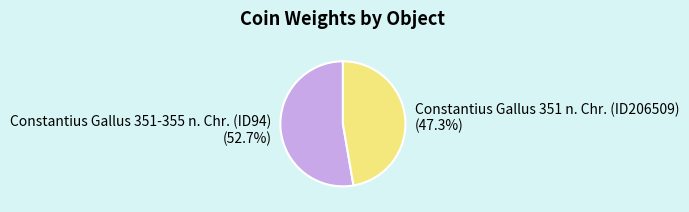

The Constantius Gallus 351 n. Chr. (ID206509) slice represents 47% of the pie. True or false?

True